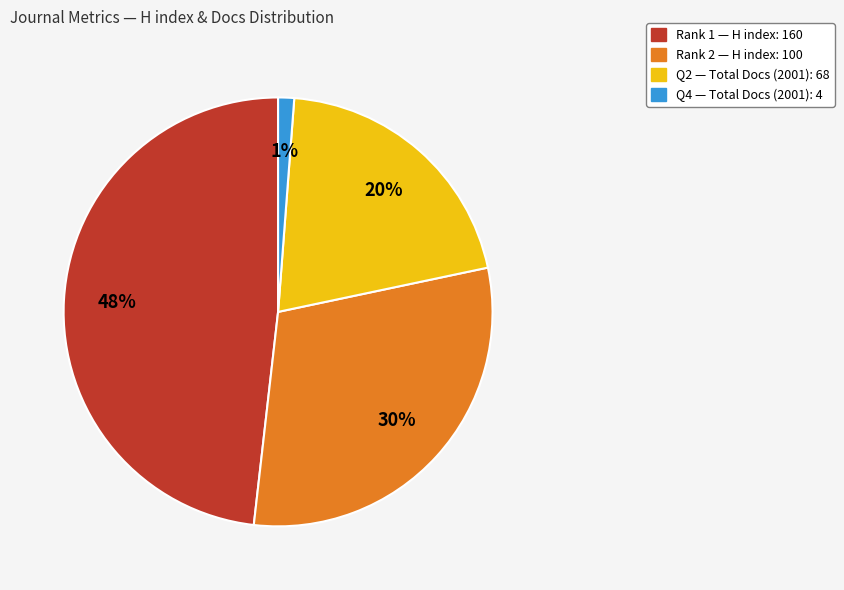

What is the ratio of the value at Rank 2 — H index: 100 to the value at Rank 1 — H index: 160?

0.6